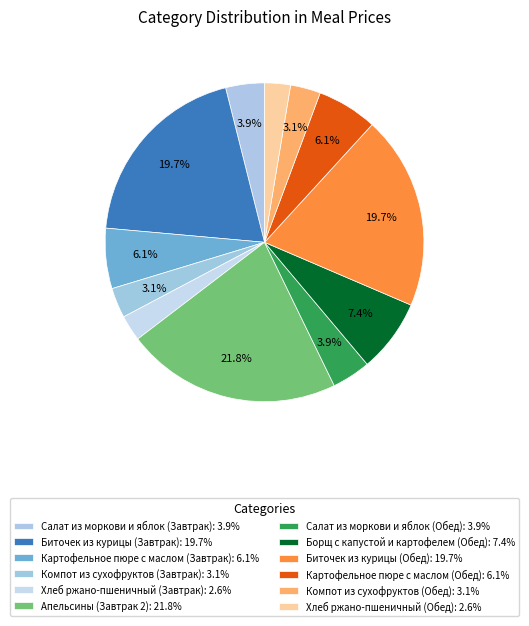

What is the largest slice in the pie chart?

Апельсины (Завтрак 2)